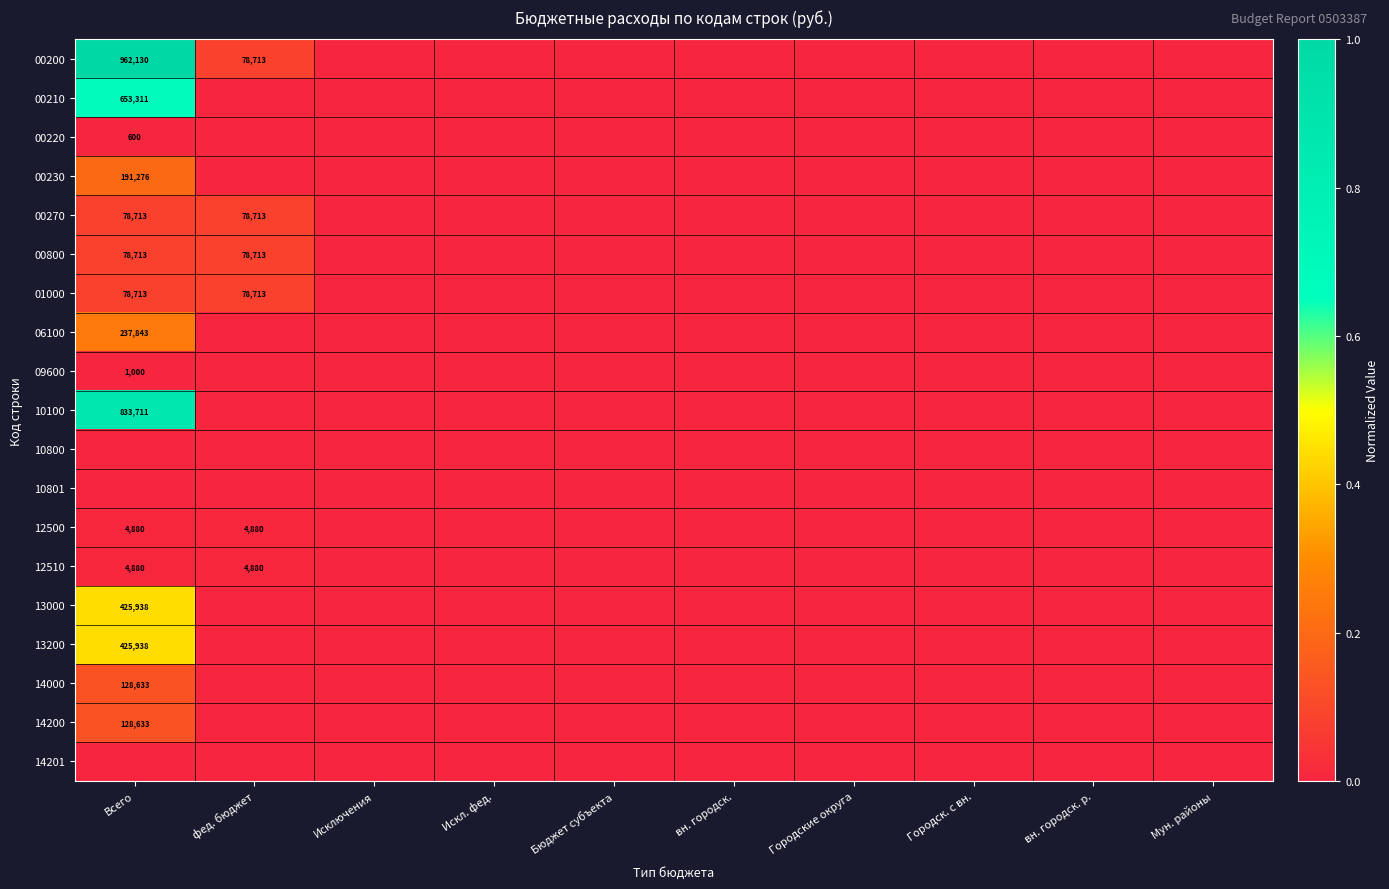

Between фед. бюджет and Мун. районы, which is larger?

фед. бюджет